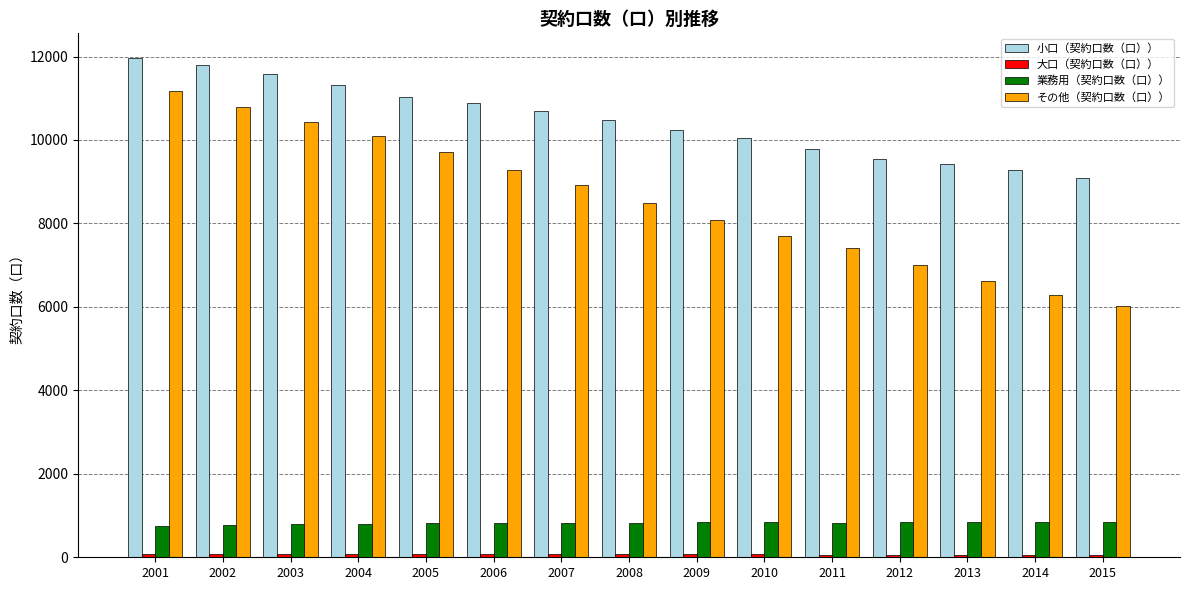

Between 2006 and 2009, which series saw the biggest shift?

その他（契約口数（口））